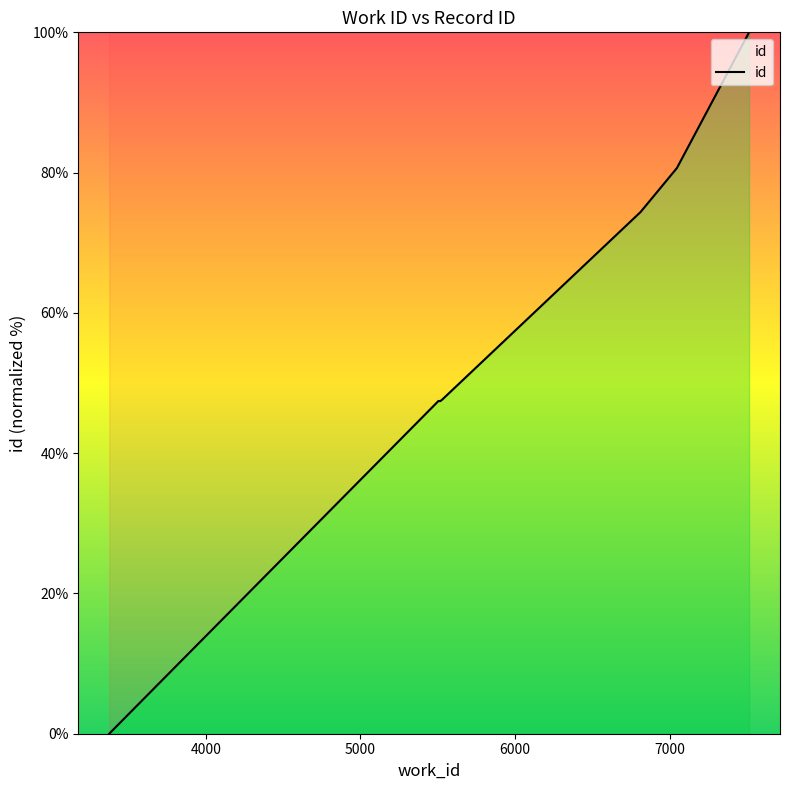

What is the difference between the maximum and minimum values?

100.0